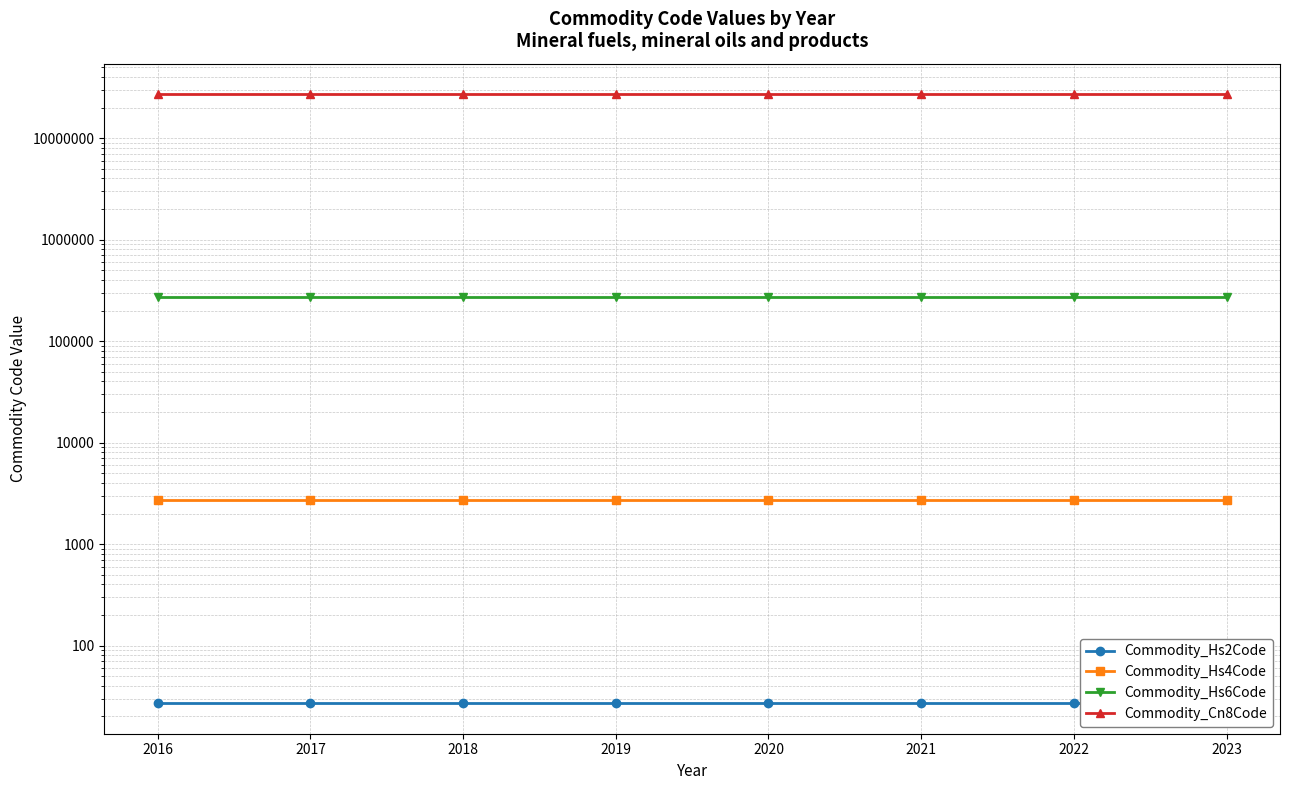

What is the value of the Commodity_Hs2Code point at the 6th from the left?

27